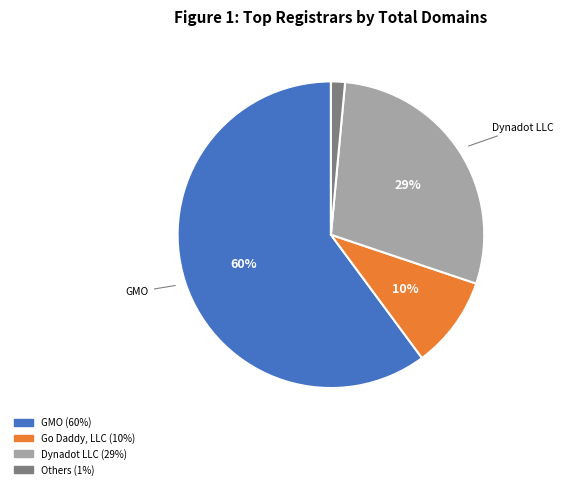

Does any single category account for the majority?

Yes